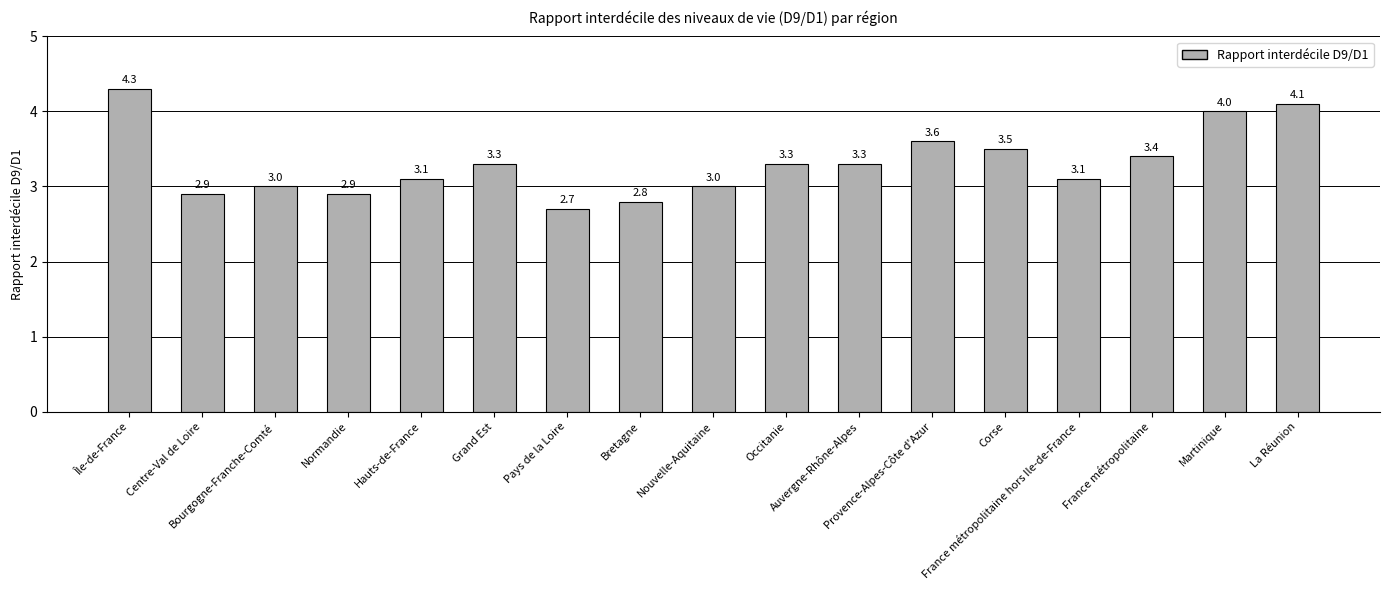

The chart shows a value of 3.3 at Grand Est. True or false?

True